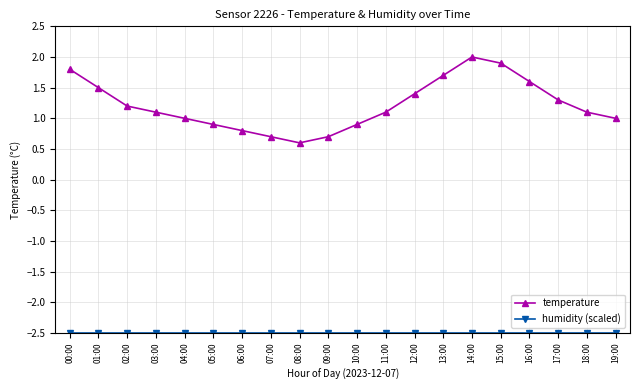

Which series changed the most between 02:00 and 10:00?

temperature